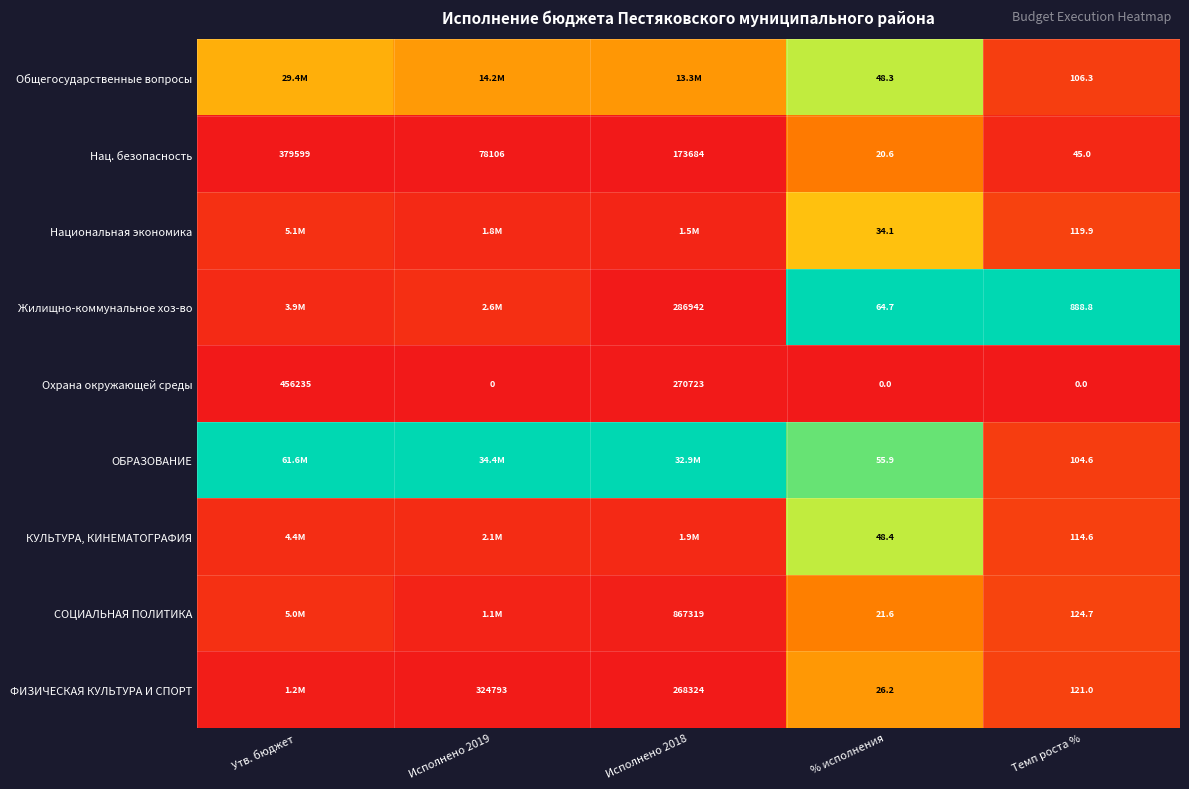

How many data points does each series have?

5